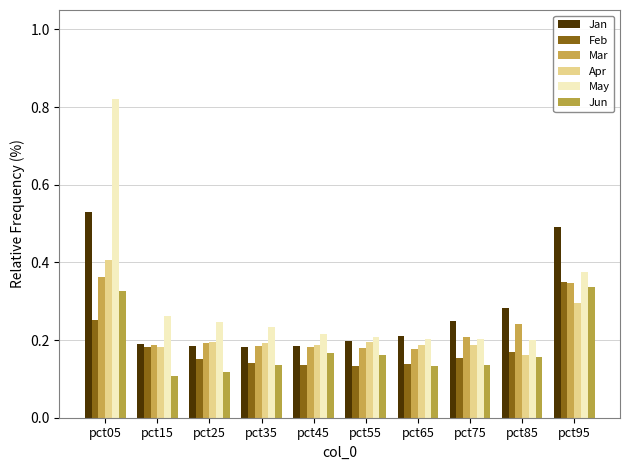

Count the number of categories in the chart.

10